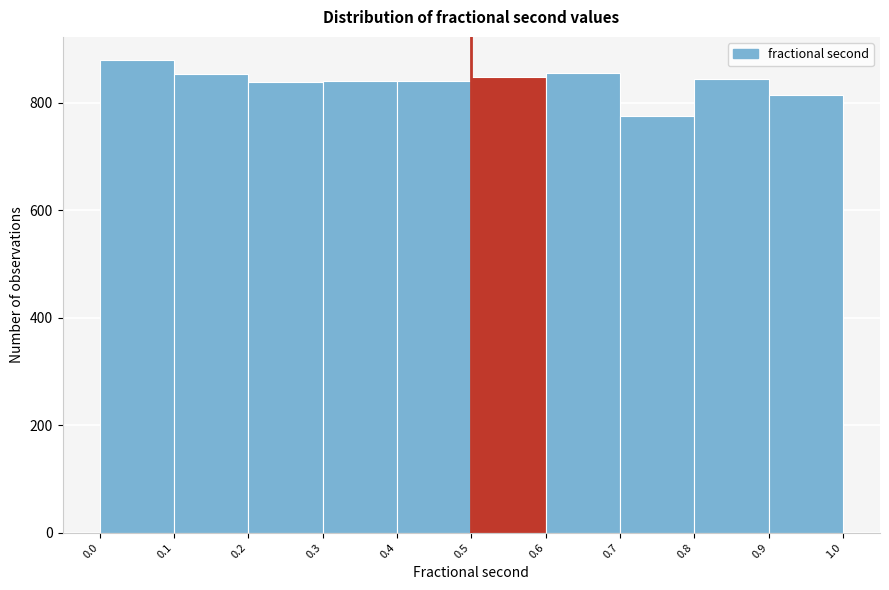

Over which range of the x-axis is the bar tallest?

0.0 to 0.1